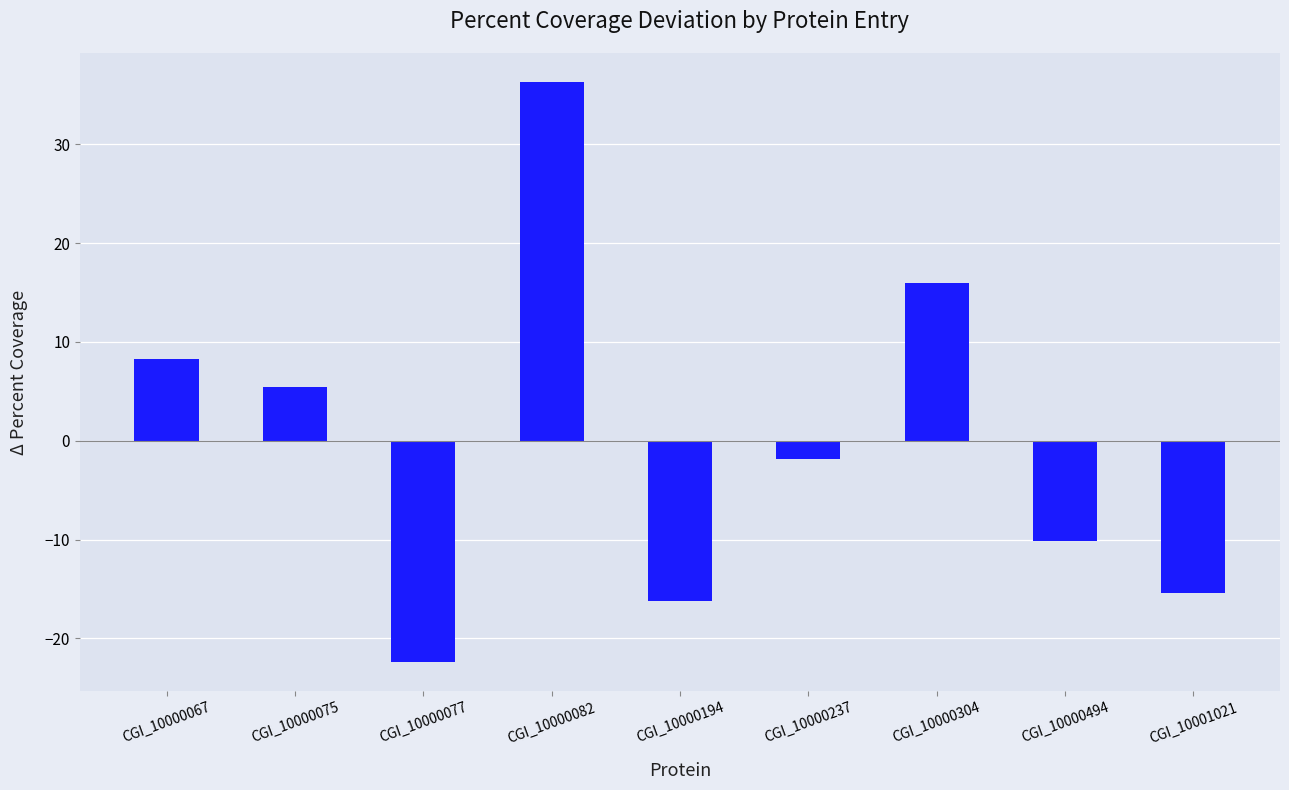

Rank the categories by value from highest to lowest.

CGI_10000082, CGI_10000304, CGI_10000067, CGI_10000075, CGI_10000237, CGI_10000494, CGI_10001021, CGI_10000194, CGI_10000077